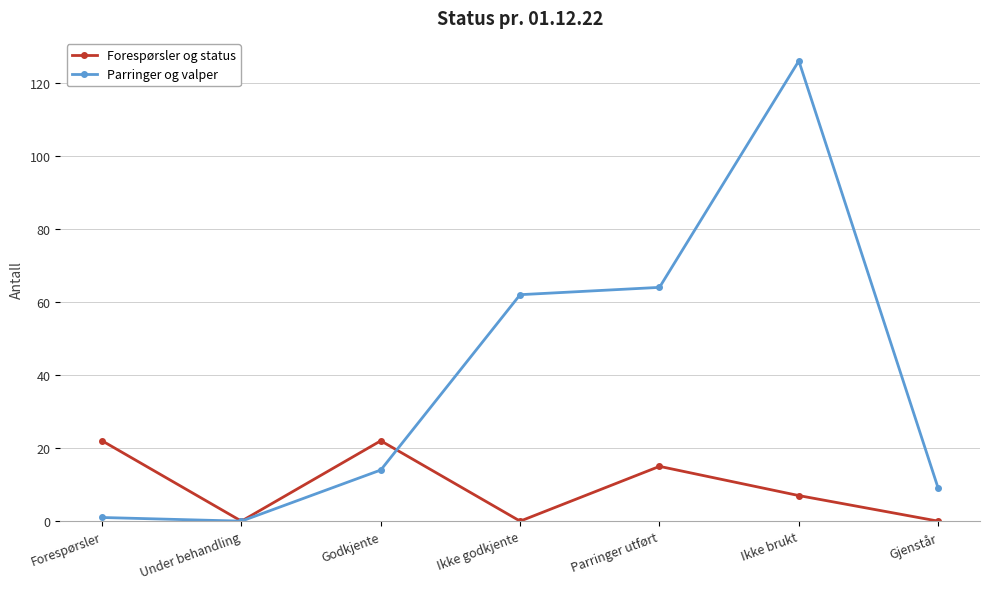

What is the spread (max minus min) of values at Ikke brukt?

119